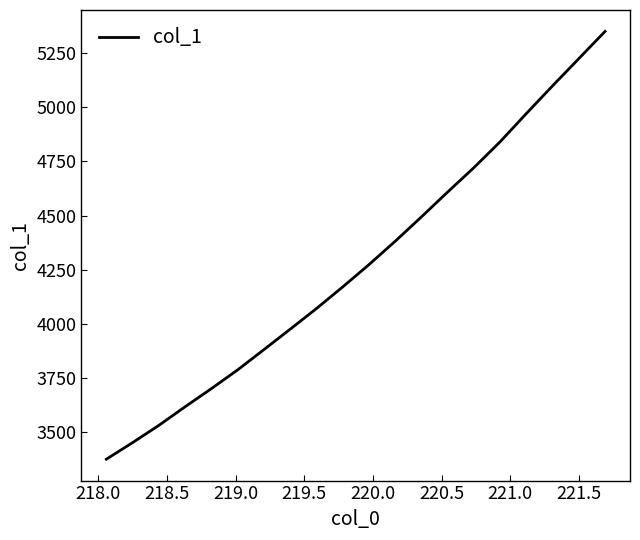

What is the difference between the maximum and minimum values?

1976.5